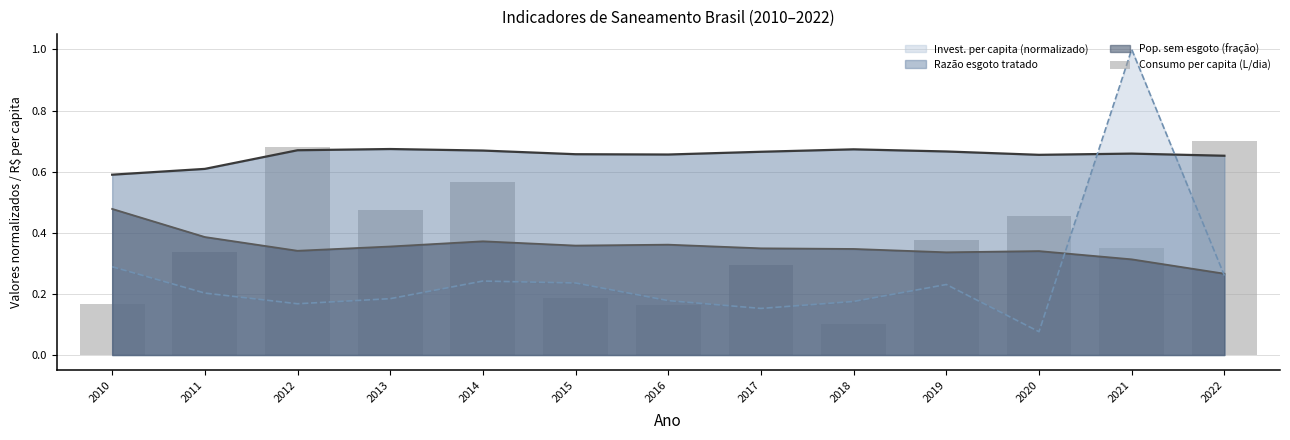

What is the value of the 2nd bar from the left?

0.3